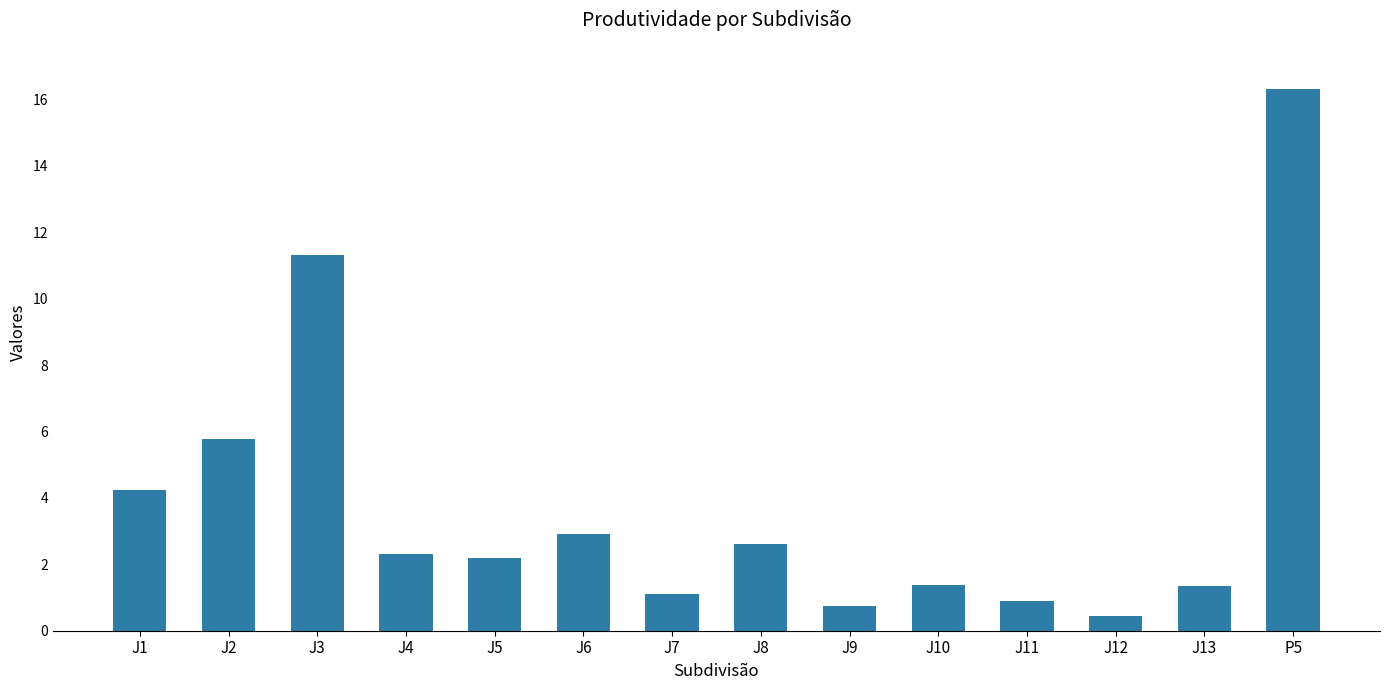

What is the label of the 2nd bar from the right?

J13